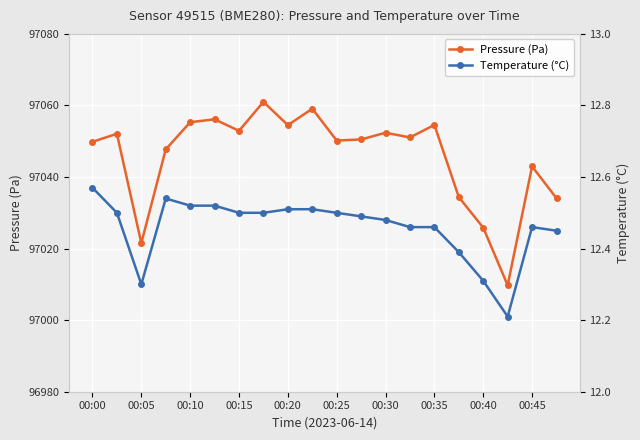

At how many categories does at least one series exceed 8785?

20